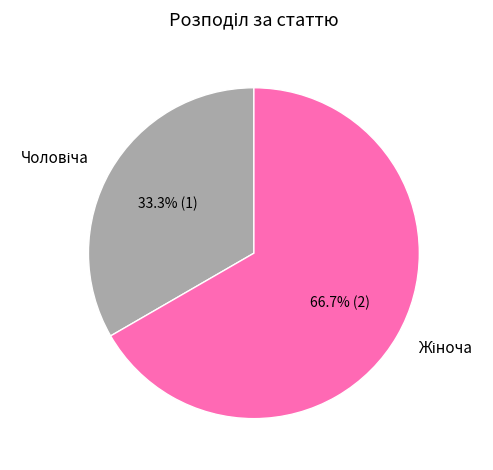

Is there a majority slice in this chart?

Yes